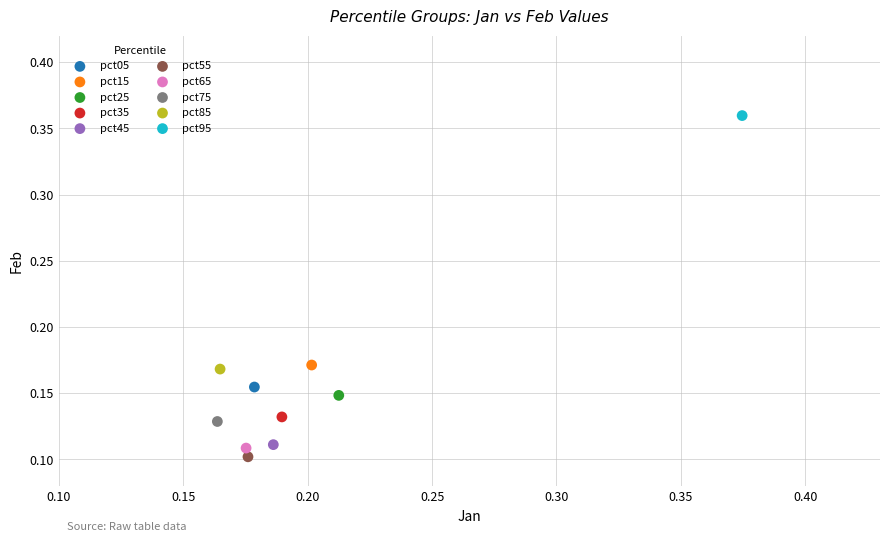

What are all the series names shown in the legend?

pct05, pct15, pct25, pct35, pct45, pct55, pct65, pct75, pct85, pct95